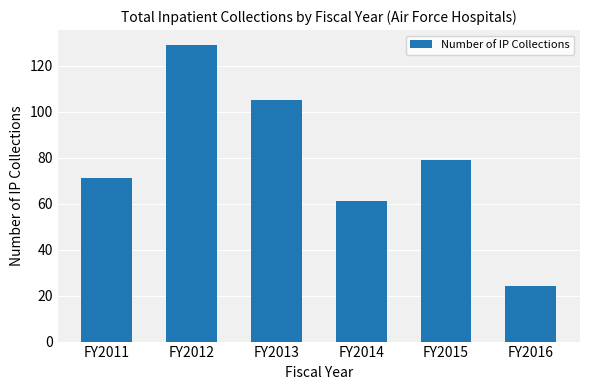

Reading left to right, list all the values displayed in this chart.

FY2011=71	FY2012=129	FY2013=105	FY2014=61	FY2015=79	FY2016=24